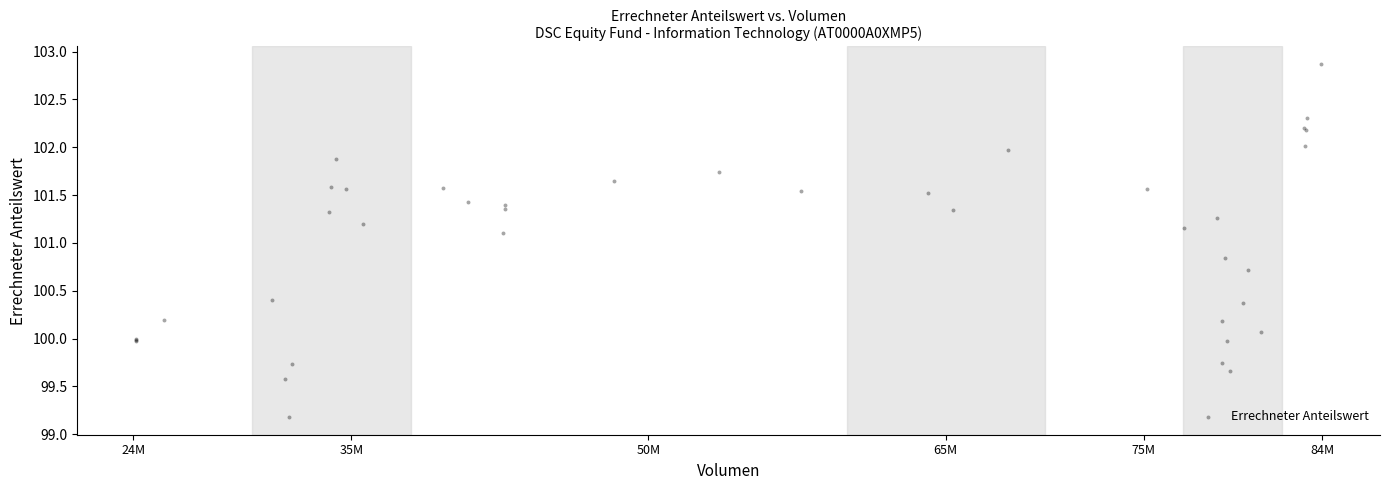

What Y value in the scatter plot is closest to 101?

101.1